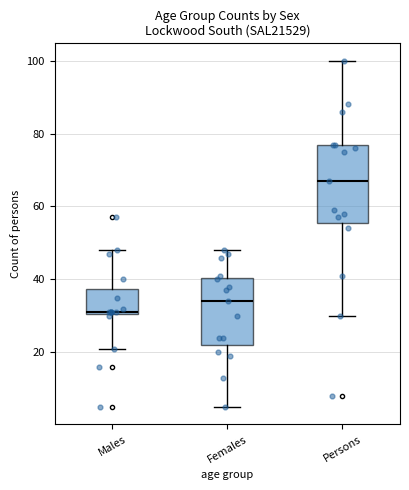

Reading left to right, read every box against the y-axis: the position of its median line, the range the box covers, and the ends of its whiskers. The values are not printed on the chart, so give them approximately, as read against the axis.

Males: median 32, box 30 to 38, whiskers 22 to 48
Females: median 34, box 22 to 40, whiskers 6 to 48
Persons: median 68, box 56 to 78, whiskers 30 to 100